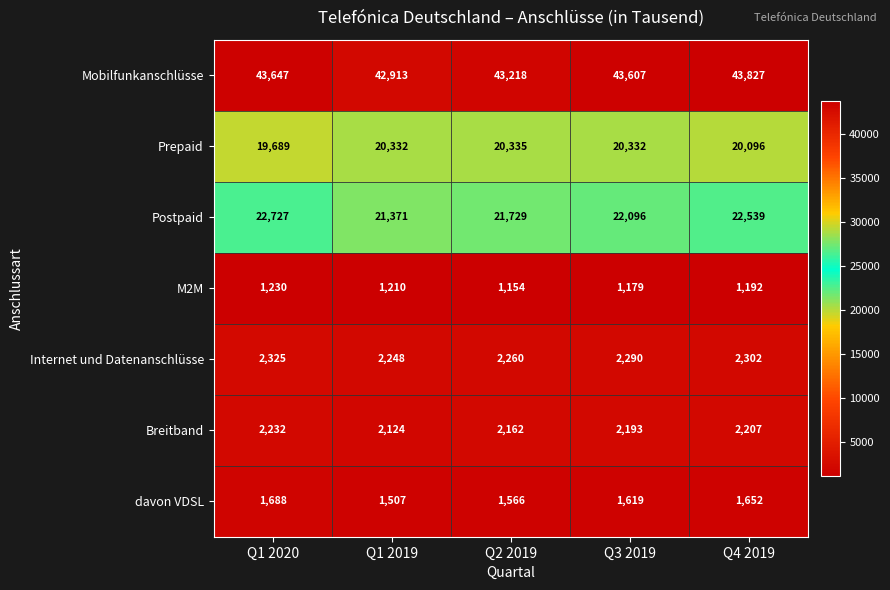

Count the M2M values in the range 1179 to 1210.

3